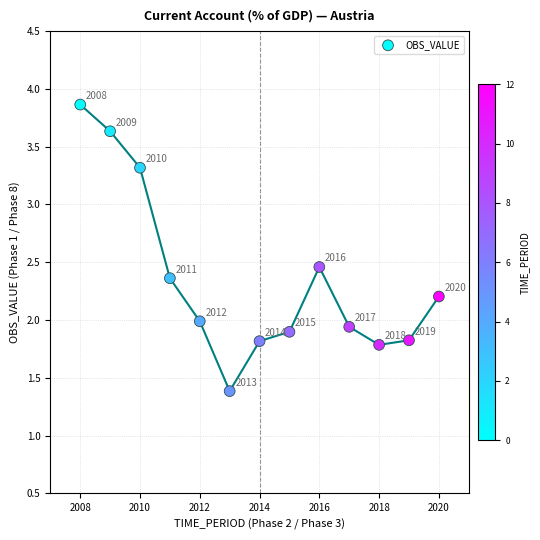

What Y value in the scatter plot is closest to 2?

2.0